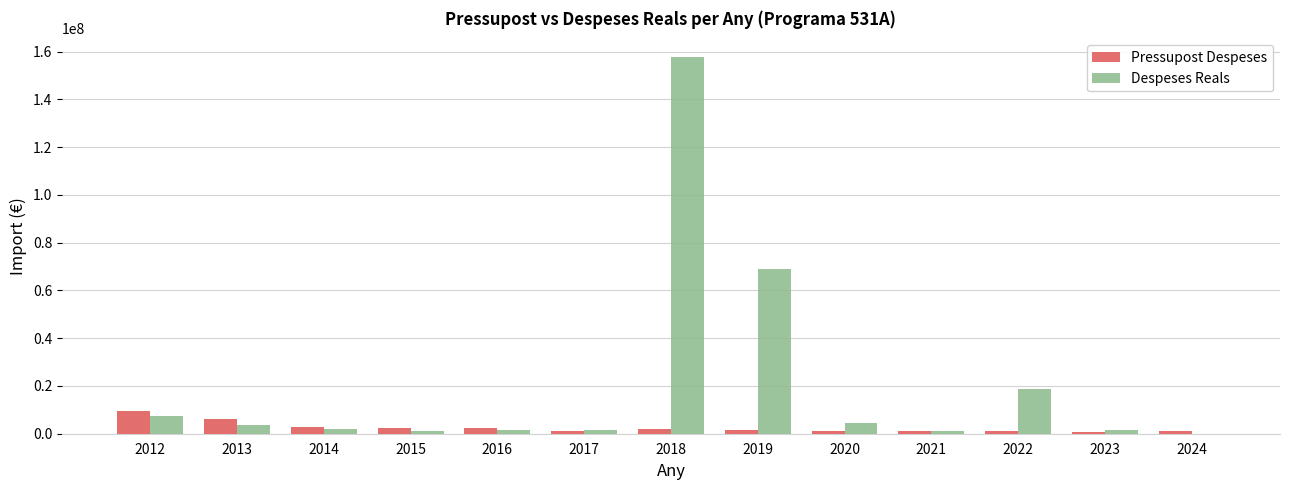

Is the value of Pressupost Despeses at 2013 greater than the value of Despeses Reals at 2015?

Yes